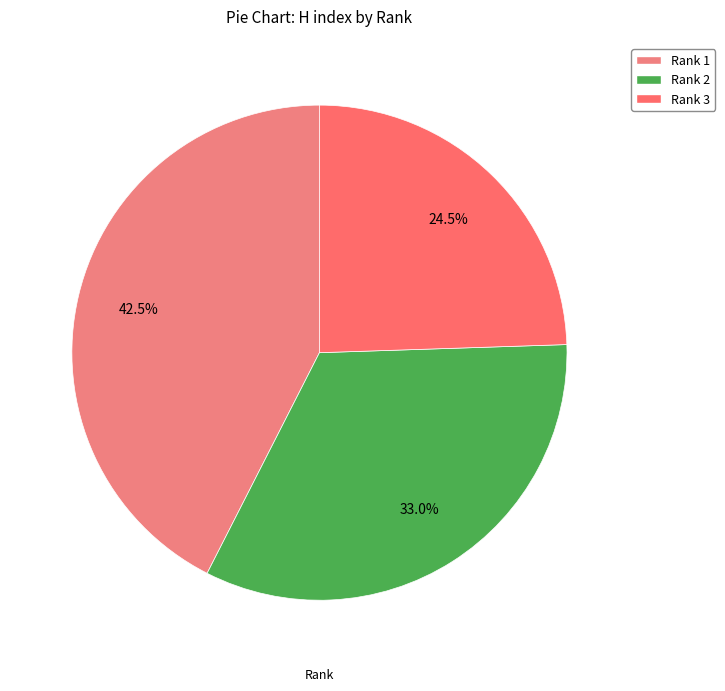

Which category has the smallest portion of the pie?

Rank 3